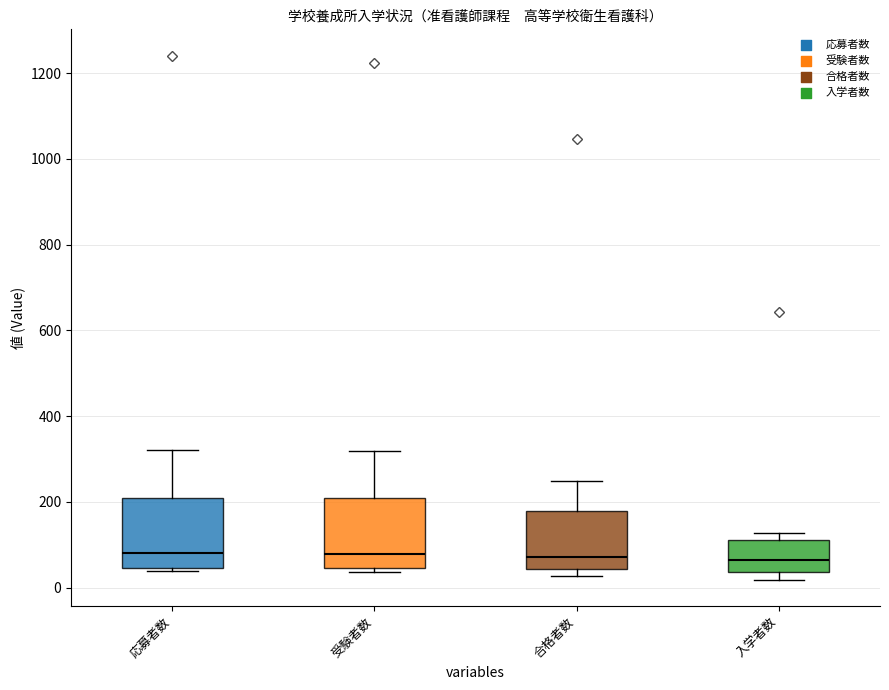

Reading left to right, transcribe this box plot: for each box, give where its median line is, the range the box spans, and where its two whiskers end, as read against the y-axis. The values are not printed on the chart, so give them approximately, as read against the axis.

応募者数: median 80, box 40 to 200, whiskers 40 (just below the box's lower edge) to 320
受験者数: median 80, box 40 to 200, whiskers 40 (just below the box's lower edge) to 320
合格者数: median 80, box 40 to 180, whiskers 20 to 240
入学者数: median 60, box 40 to 120, whiskers 20 to 120 (just above the box's upper edge)